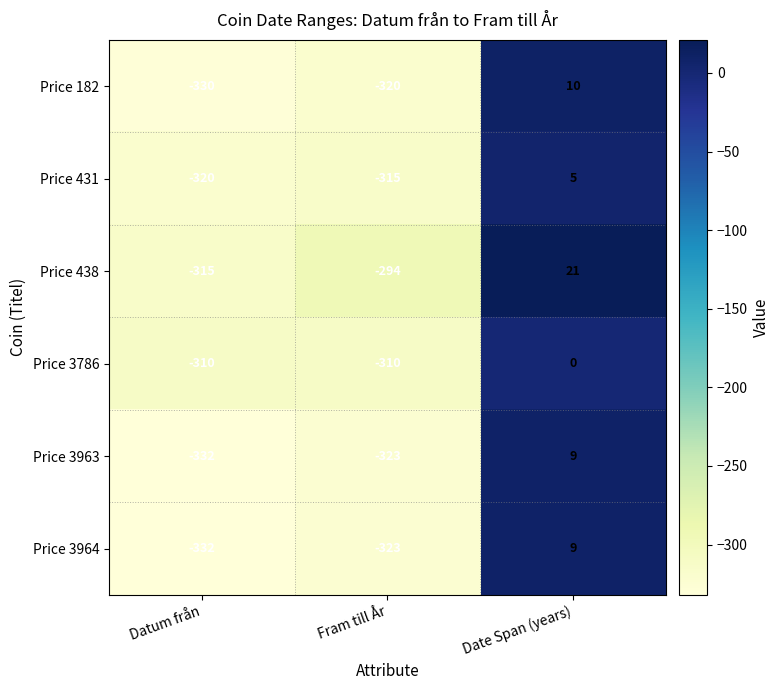

What is the lowest value of the Price 438 series?

-315